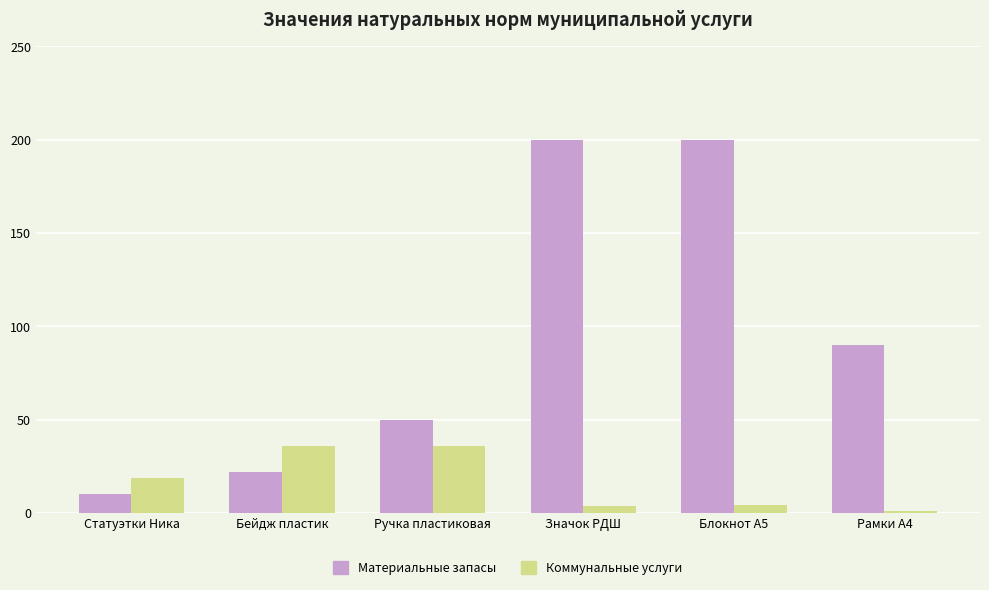

What is the label of the 2nd bar from the right?

Блокнот А5